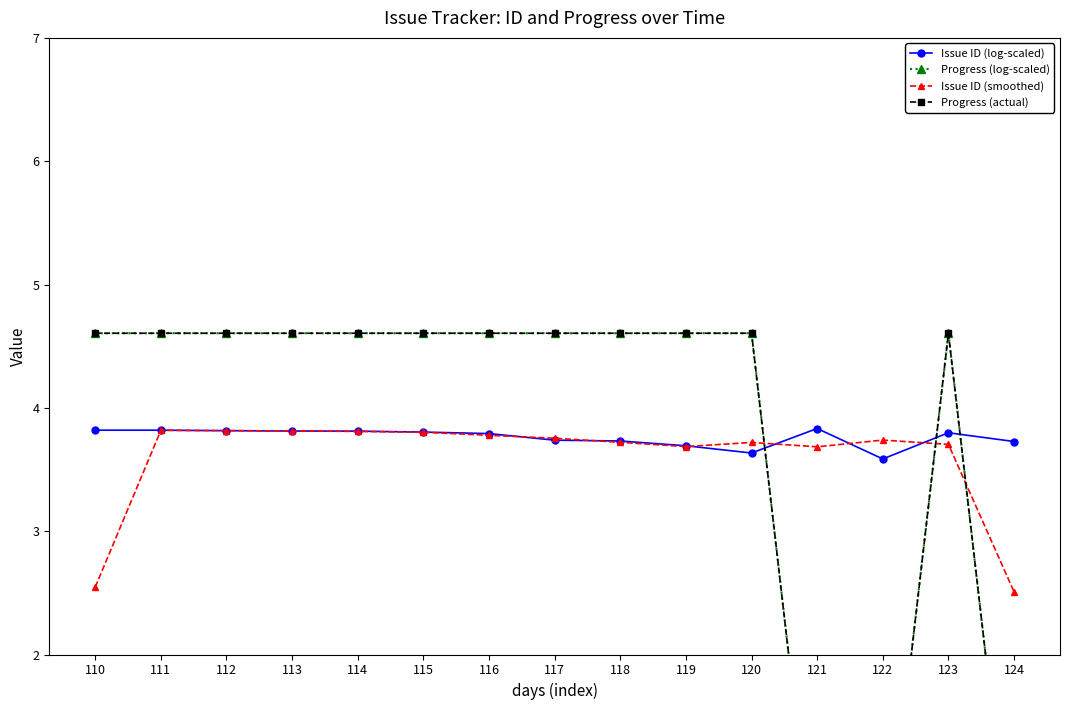

How many intersections are there between Issue ID (log-scaled) and Issue ID (smoothed)?

8